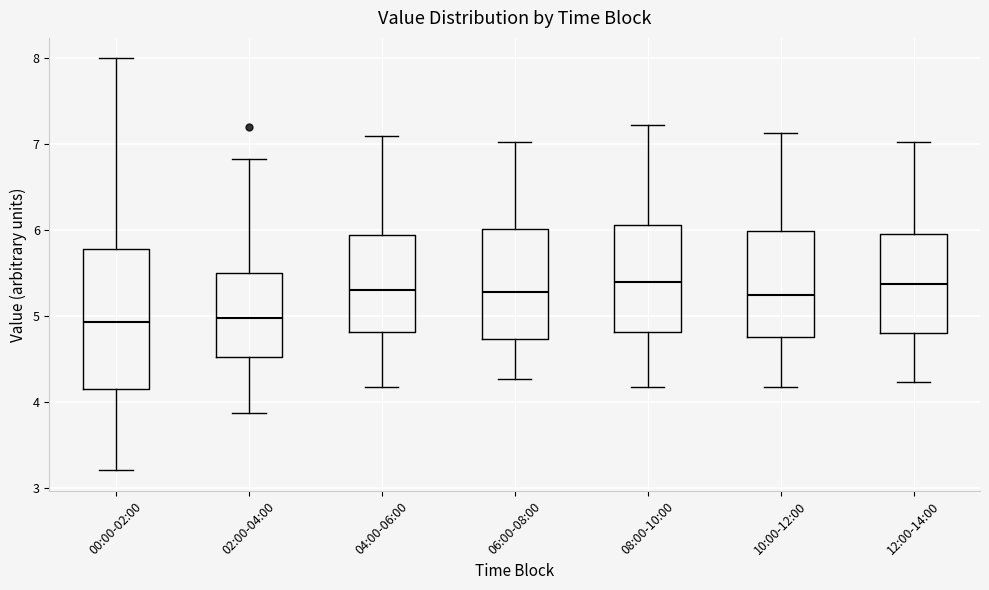

Comparing the boxes themselves (not the whiskers), which one is the tallest?

00:00-02:00